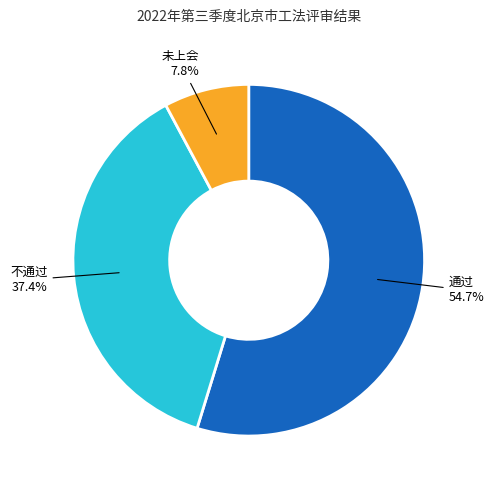

Which category accounts for the majority?

通过